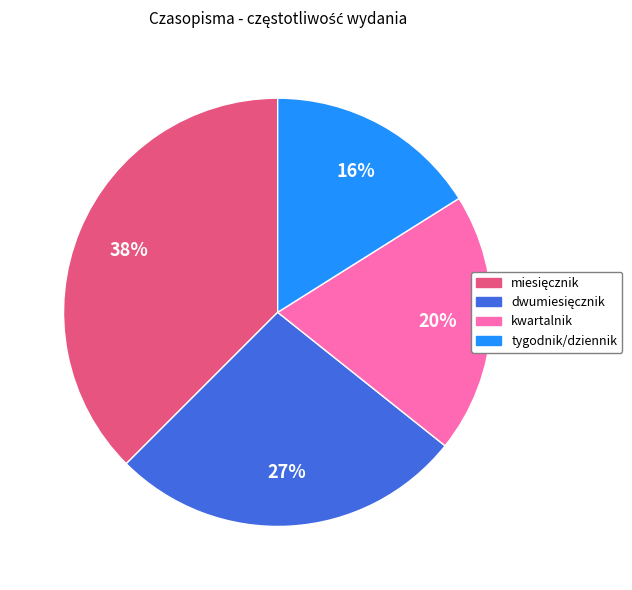

What percentage is the kwartalnik slice, to the nearest percent?

20%